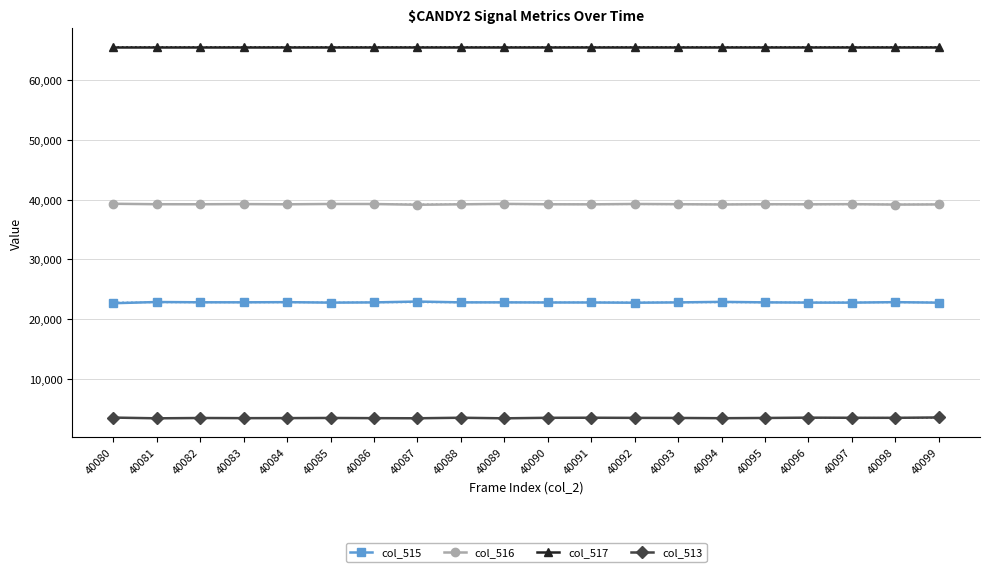

What is the difference between the highest and lowest values at 40098?

62033